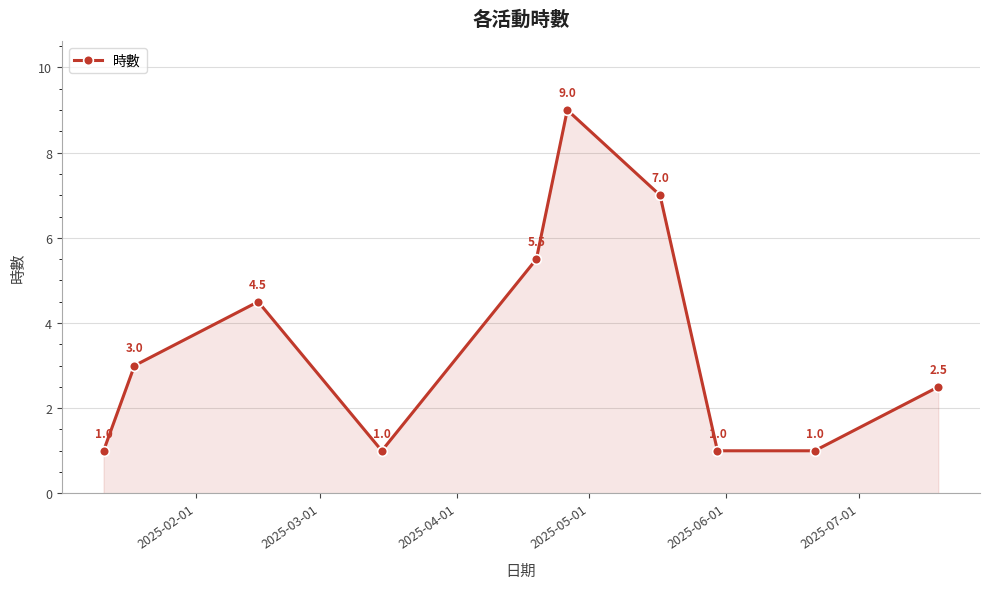

What is the value of the 4th point from the left?

1.0